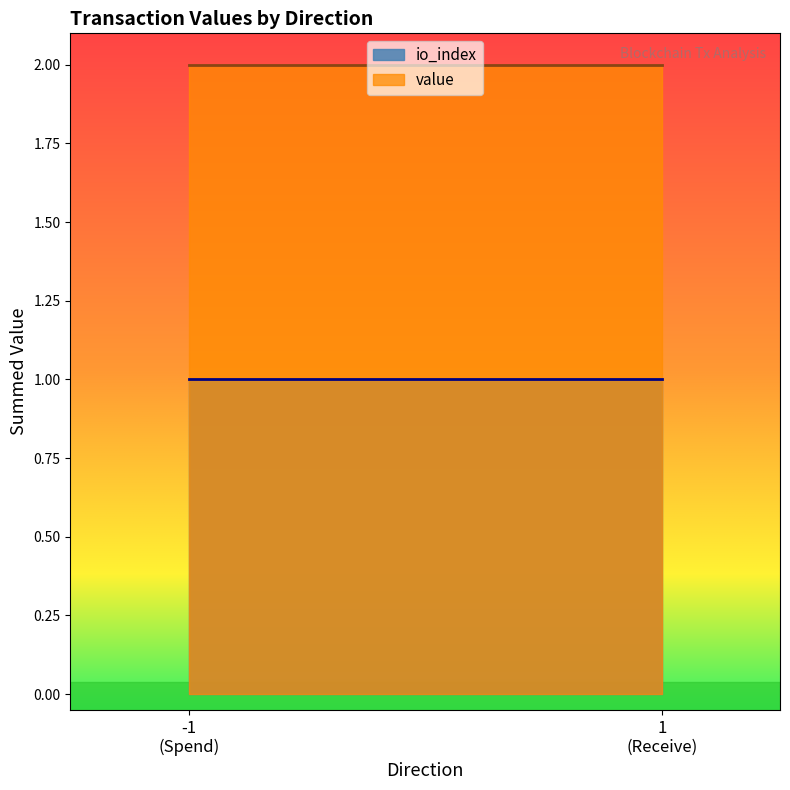

List the series in order of their overall mean, lowest first.

io_index, value